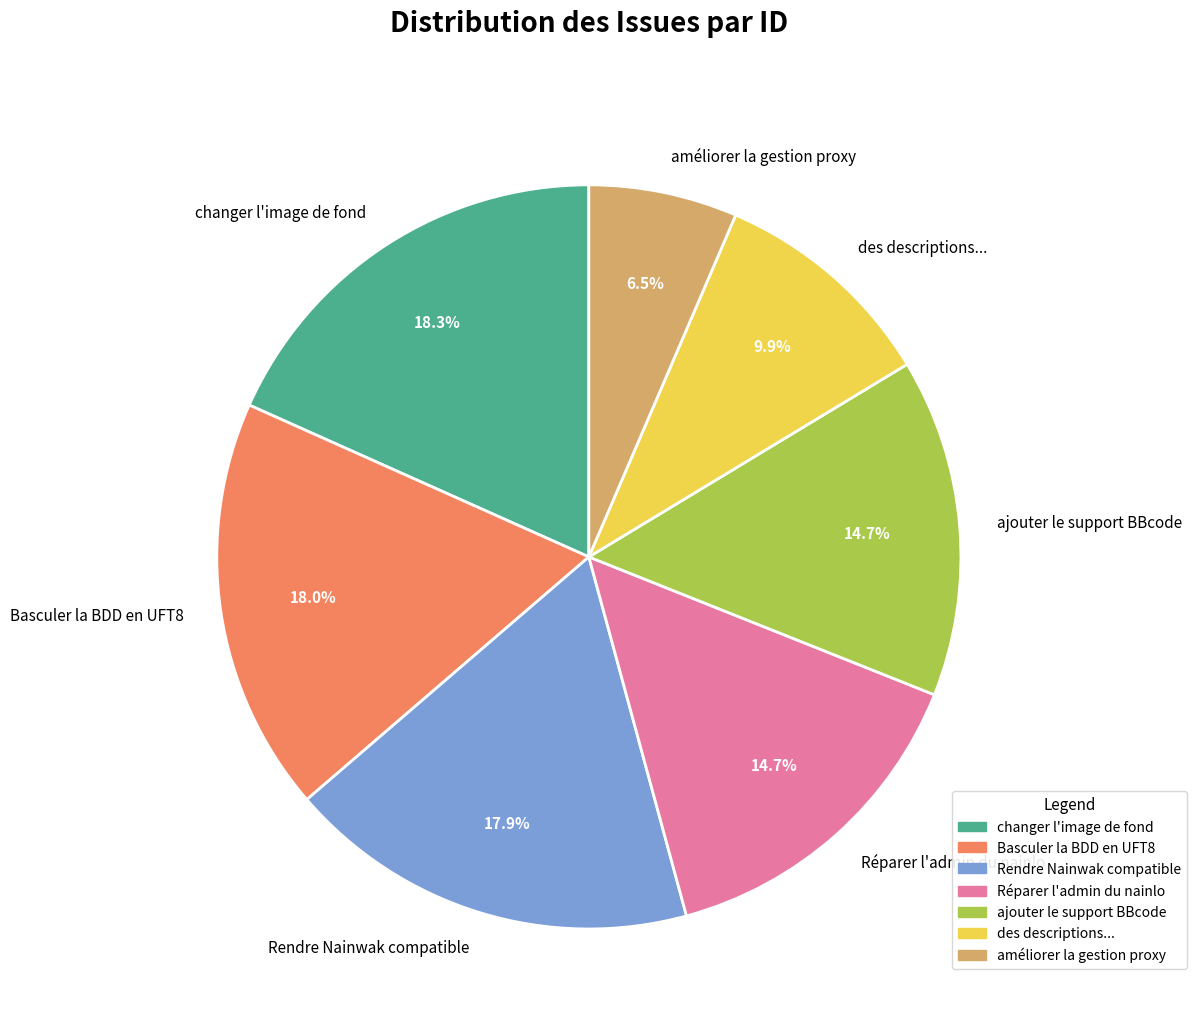

How many segments does this pie chart have?

7